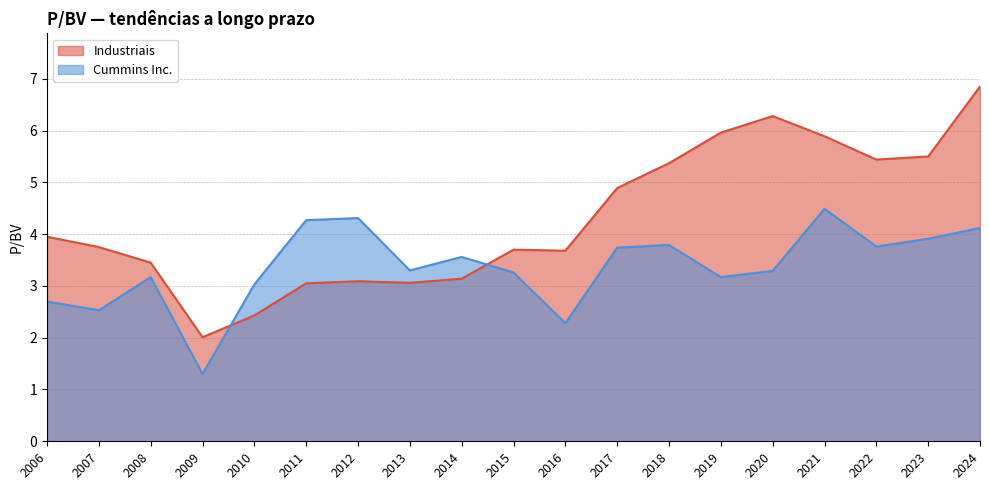

Where is Industriais nearest to the value 4?

2006